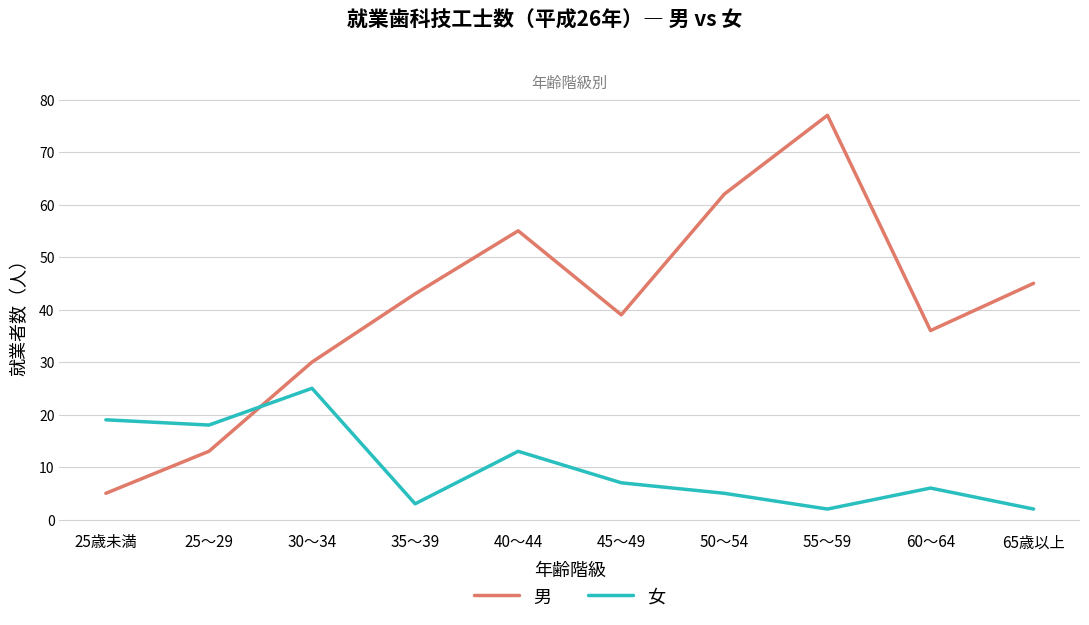

Where does the 女 series first go above 7?

25歳未満